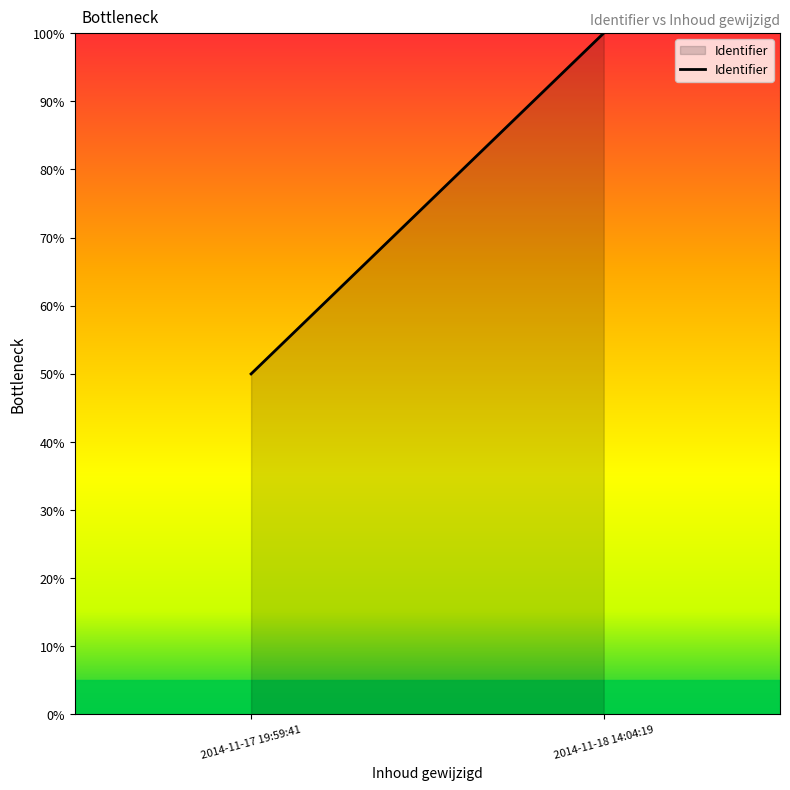

What is the minimum value shown in the chart?

50.0